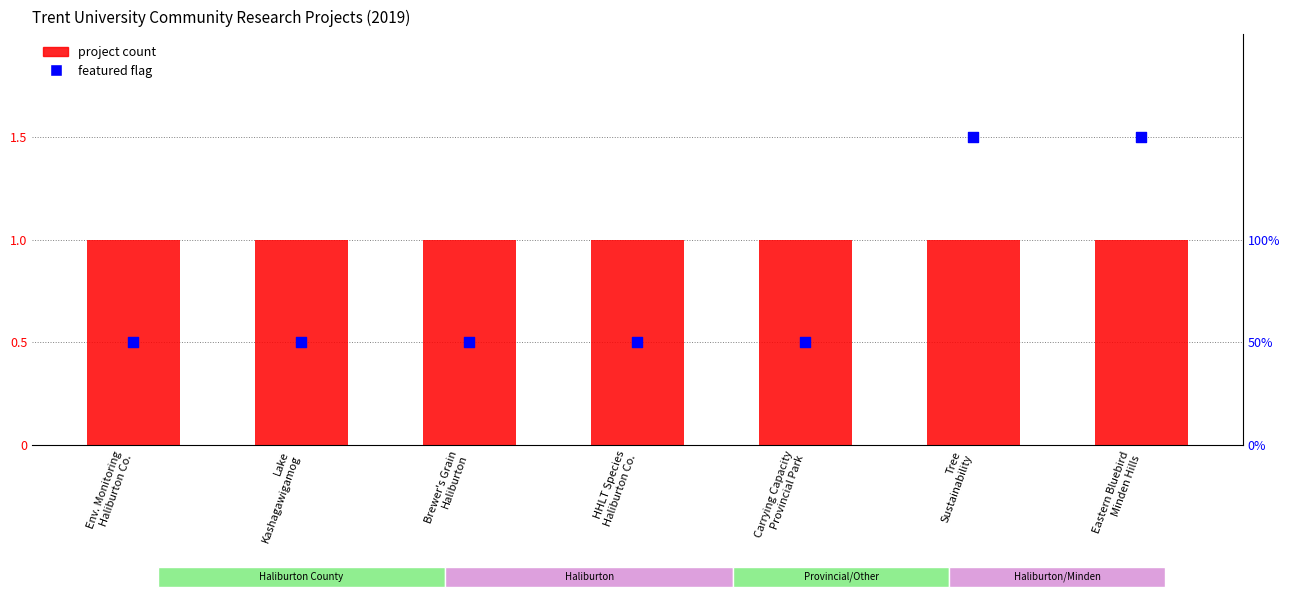

At how many categories does at least one series exceed 1?

2